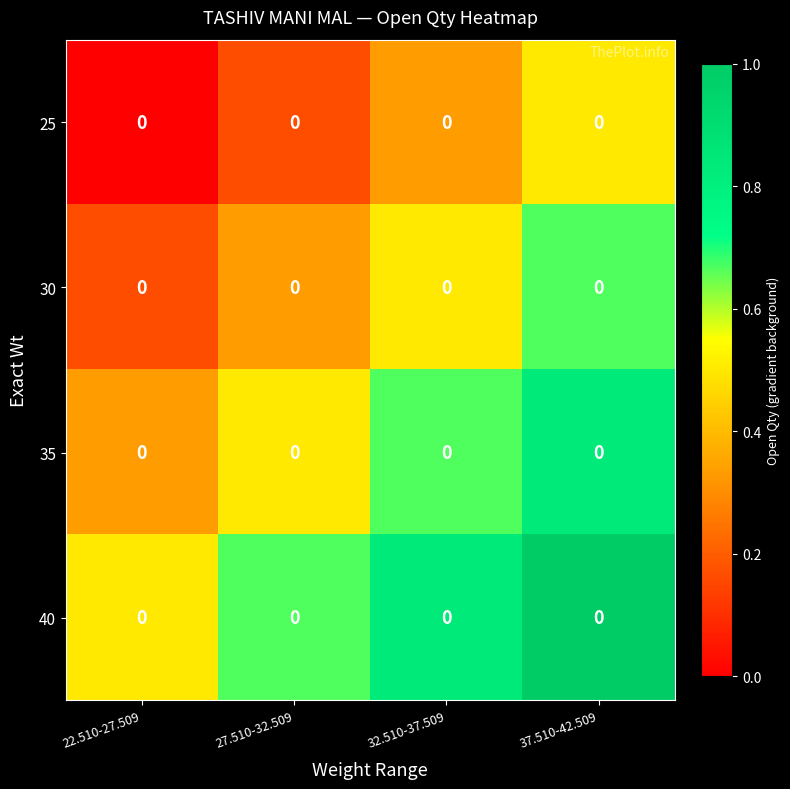

List the series in order of their peak value, highest first.

40, 35, 30, 25